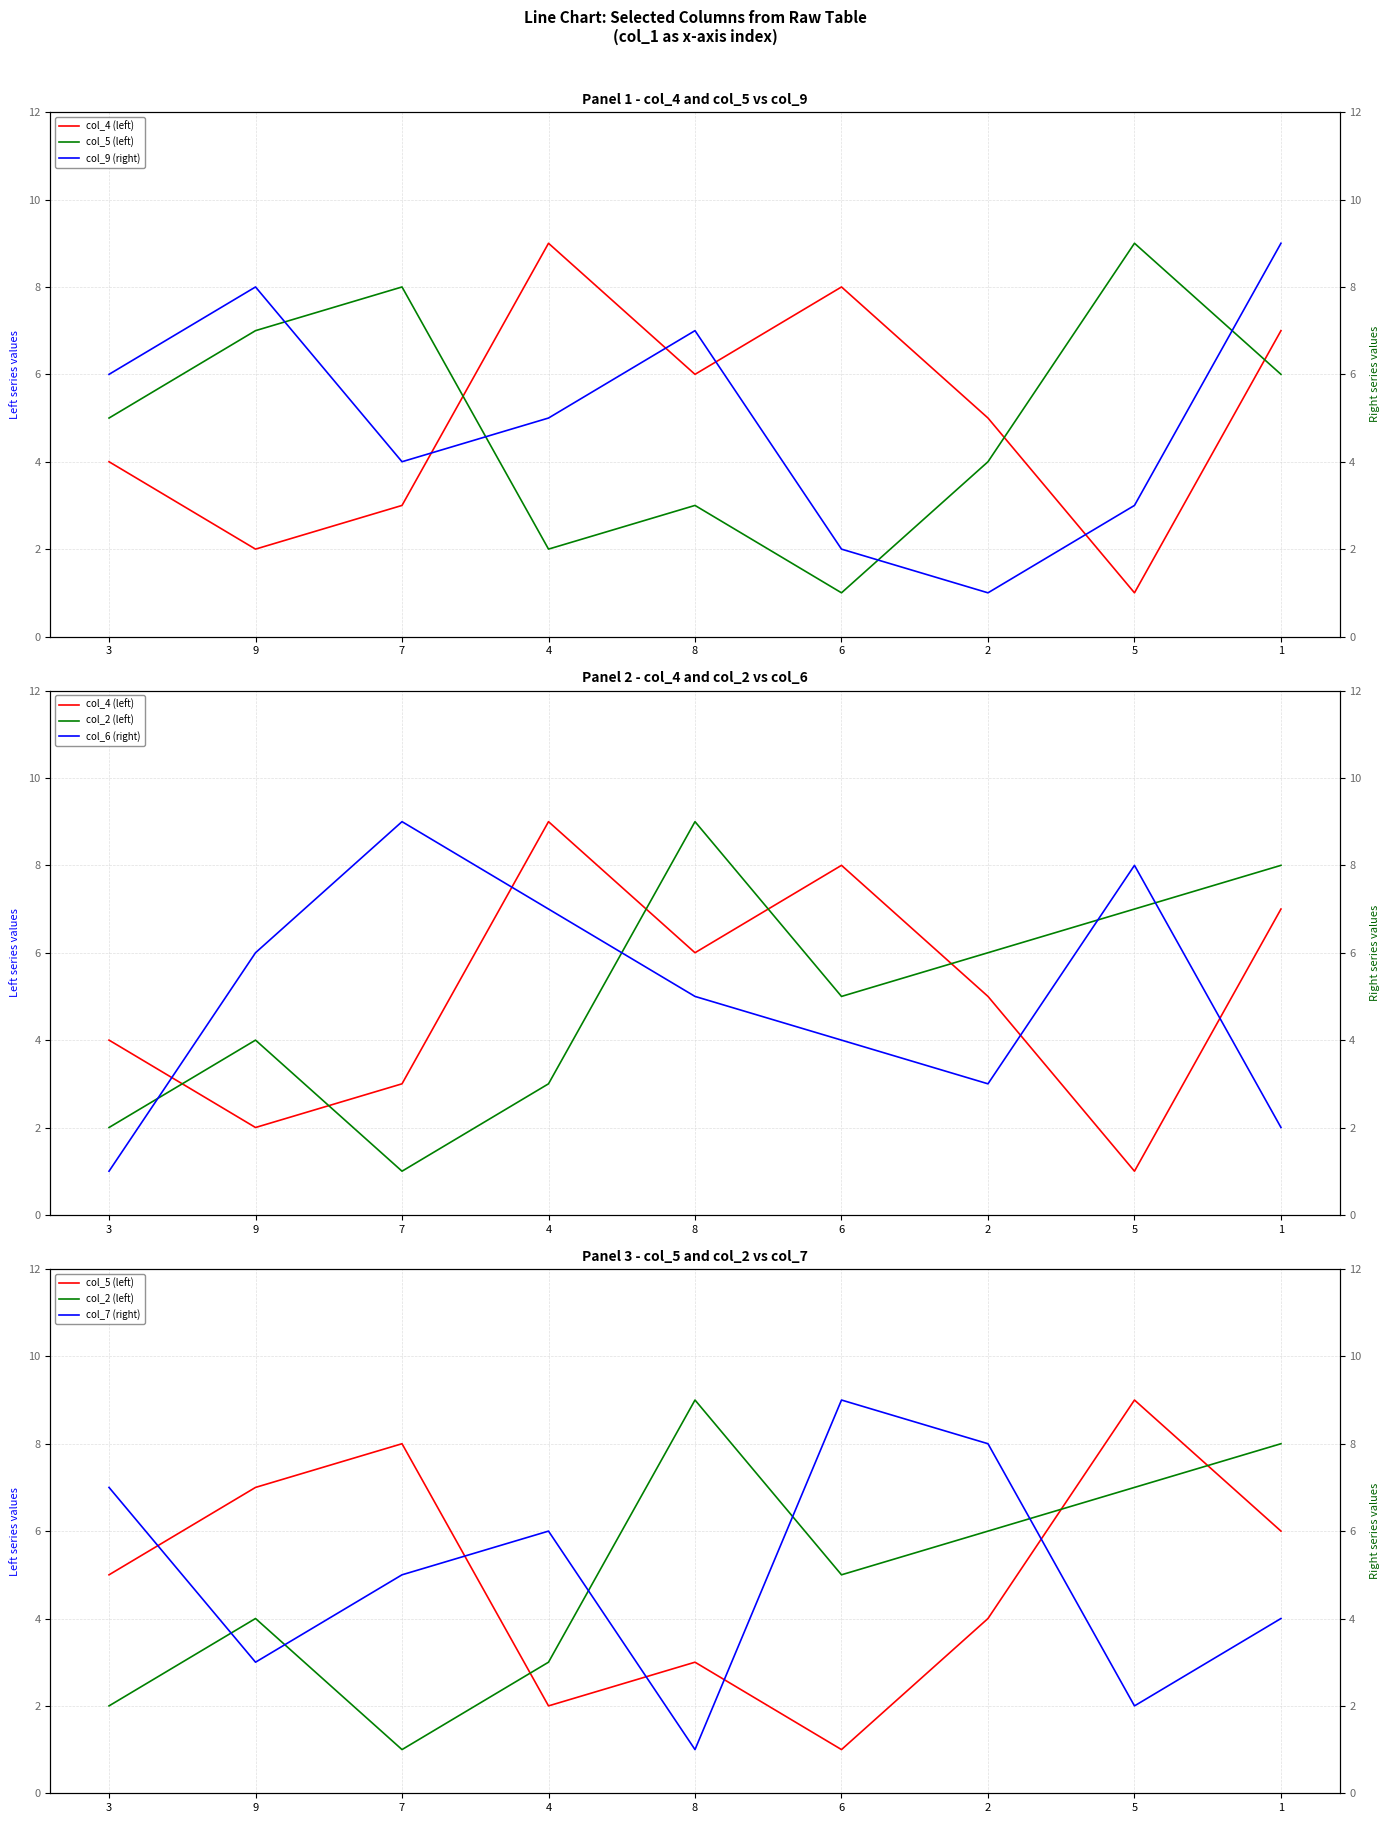

Reading right to left, extract all data points from this chart.

col_4 (left): 7	1	5	8	6	9	3	2	4
col_5 (left): 6	9	4	1	3	2	8	7	5
col_2 (left): 8	7	6	5	9	3	1	4	2
col_9 (right): 9	3	1	2	7	5	4	8	6
col_6 (right): 2	8	3	4	5	7	9	6	1
col_7 (right): 4	2	8	9	1	6	5	3	7